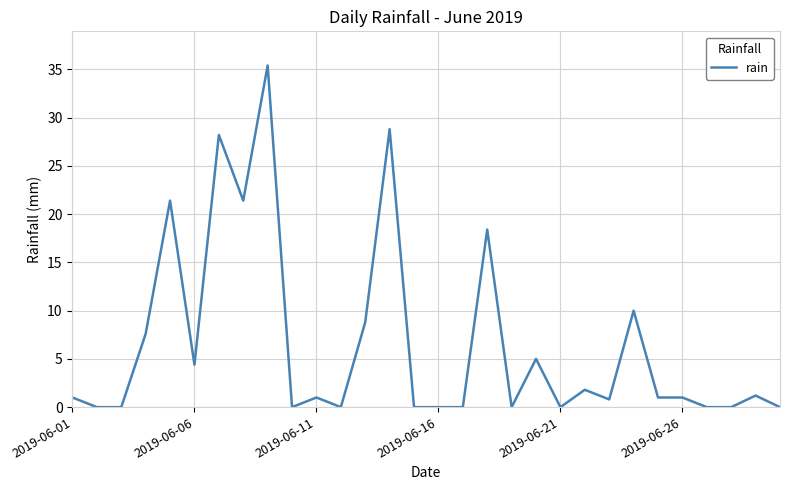

What is the difference between the maximum and minimum values?

35.4